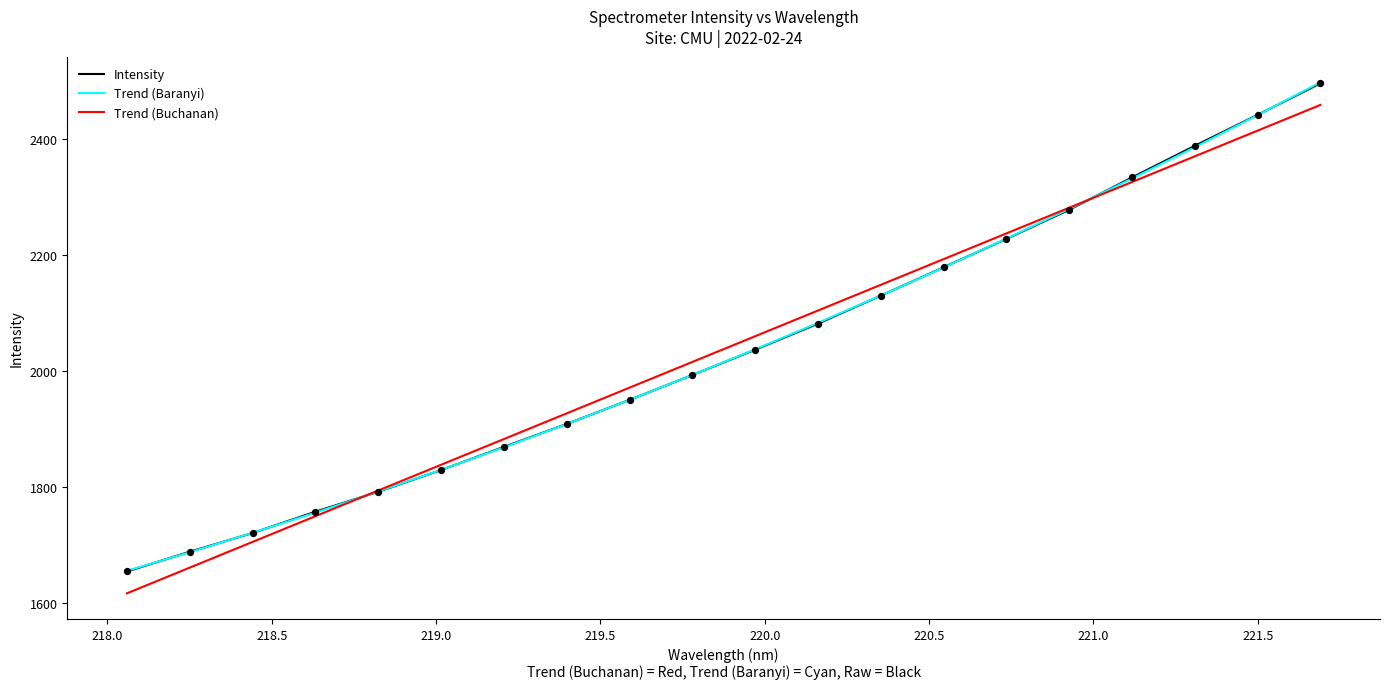

What is the maximum value shown in the chart?

2497.2